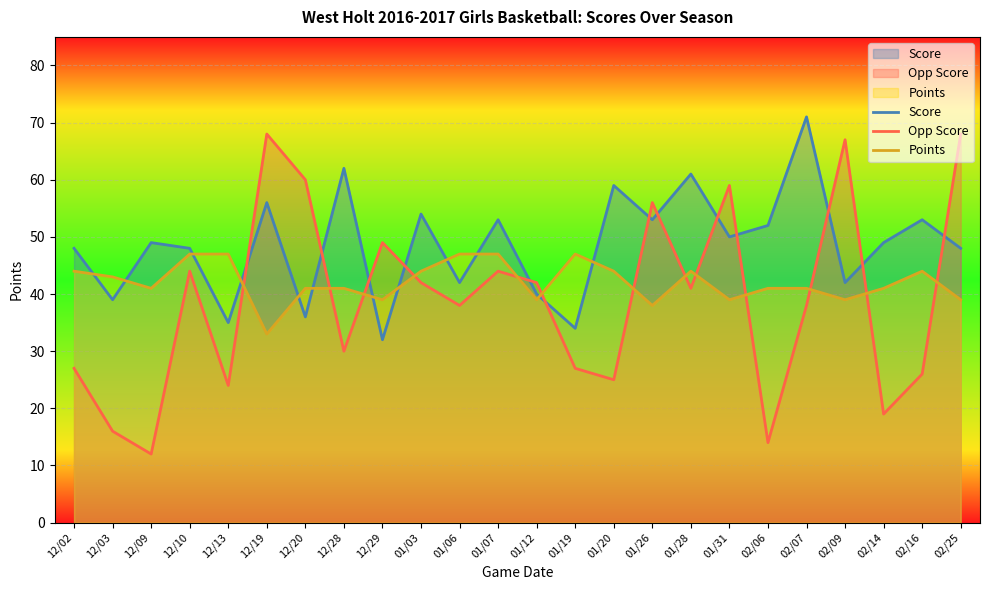

Reading left to right, transcribe all the data shown in this chart.

Score: 12/02=48	12/03=39	12/09=49	12/10=48	12/13=35	12/19=56	12/20=36	12/28=62	12/29=32	01/03=54	01/06=42	01/07=53	01/12=40	01/19=34	01/20=59	01/26=53	01/28=61	01/31=50	02/06=52	02/07=71	02/09=42	02/14=49	02/16=53	02/25=48
Opp Score: 12/02=27	12/03=16	12/09=12	12/10=44	12/13=24	12/19=68	12/20=60	12/28=30	12/29=49	01/03=42	01/06=38	01/07=44	01/12=42	01/19=27	01/20=25	01/26=56	01/28=41	01/31=59	02/06=14	02/07=38	02/09=67	02/14=19	02/16=26	02/25=68
Points: 12/02=44	12/03=43	12/09=41	12/10=47	12/13=47	12/19=33	12/20=41	12/28=41	12/29=39	01/03=44	01/06=47	01/07=47	01/12=39	01/19=47	01/20=44	01/26=38	01/28=44	01/31=39	02/06=41	02/07=41	02/09=39	02/14=41	02/16=44	02/25=39